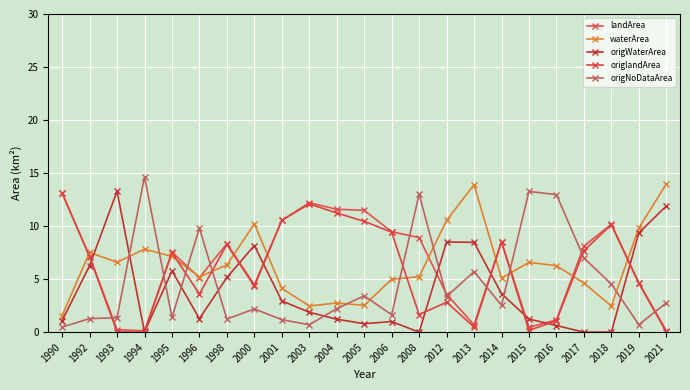

At which label is origNoDataArea closest to 7?

2017